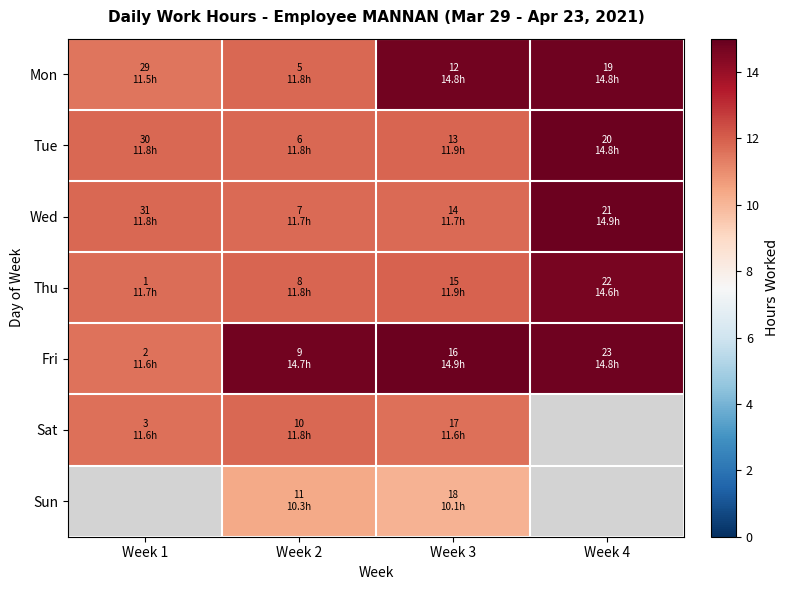

Which series has the widest spread of values?

Mon